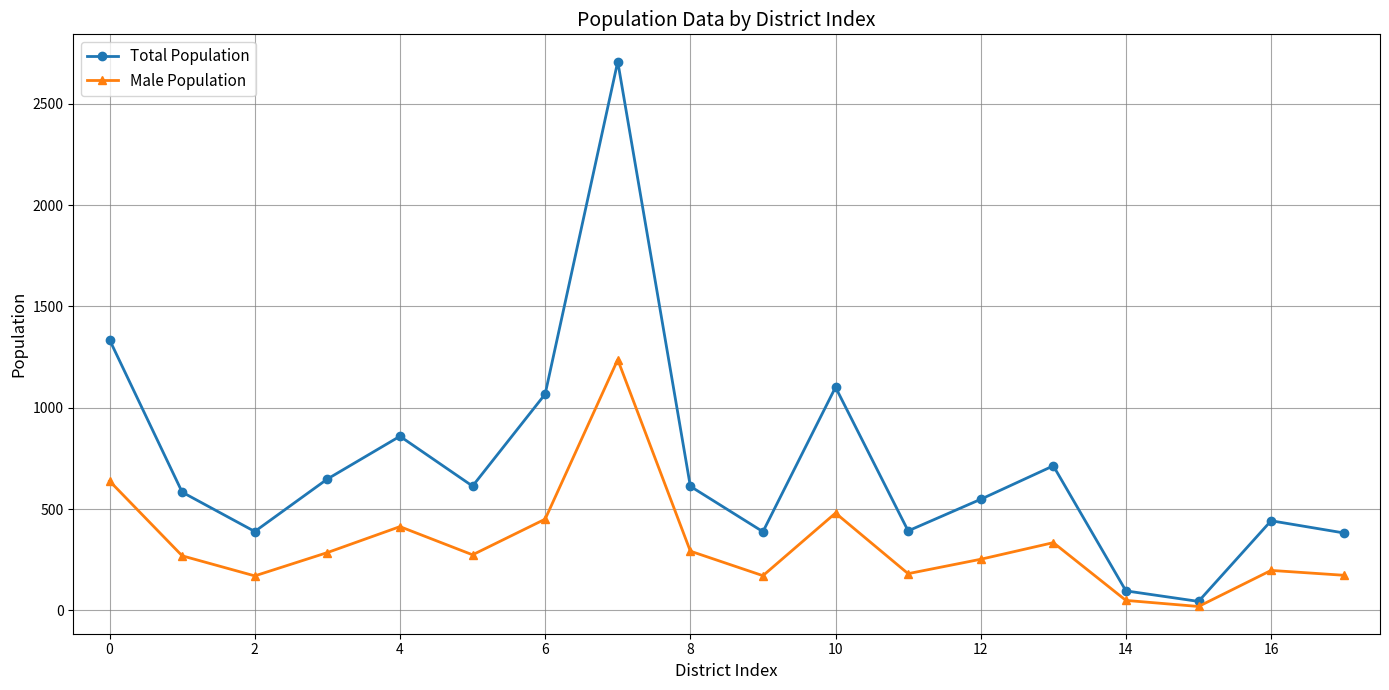

What is the highest value of the Total Population series?

2708